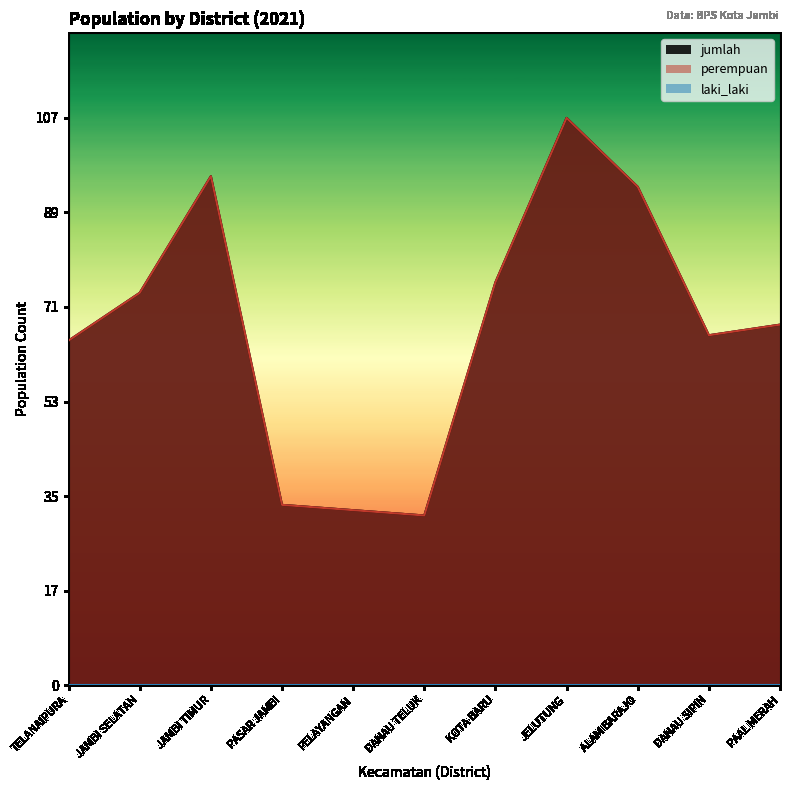

Reading left to right, extract all data points from this chart.

perempuan: TELANAIPURA=65	JAMBI SELATAN=74	JAMBI TIMUR=96	PASAR JAMBI=34	PELAYANGAN=33	DANAU TELUK=32	KOTA BARU=76	JELUTUNG=107	ALAM BARAJO=94	DANAU SIPIN=66	PAAL MERAH=68
jumlah: TELANAIPURA=65	JAMBI SELATAN=74	JAMBI TIMUR=96	PASAR JAMBI=34	PELAYANGAN=33	DANAU TELUK=32	KOTA BARU=76	JELUTUNG=107	ALAM BARAJO=94	DANAU SIPIN=66	PAAL MERAH=68